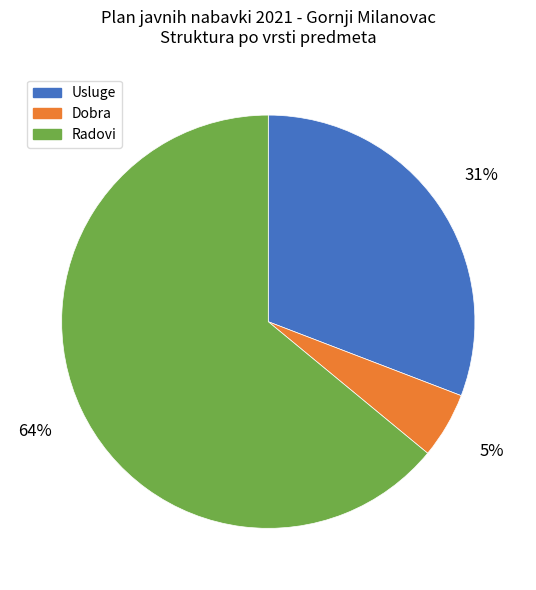

Which category has the biggest portion of the pie?

Radovi